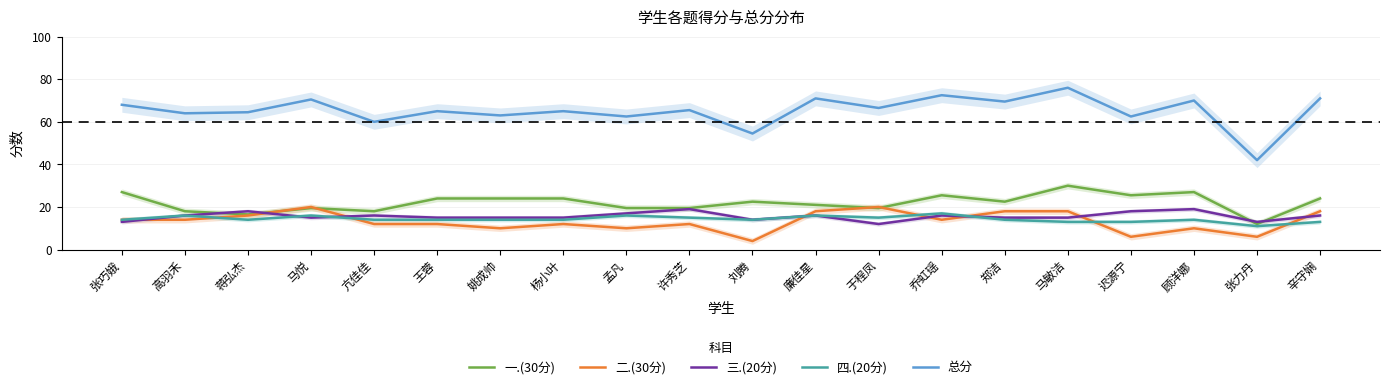

At 张巧娥, list the series in order from largest to smallest.

总分, 一.(30分), 二.(30分), 四.(20分), 三.(20分)